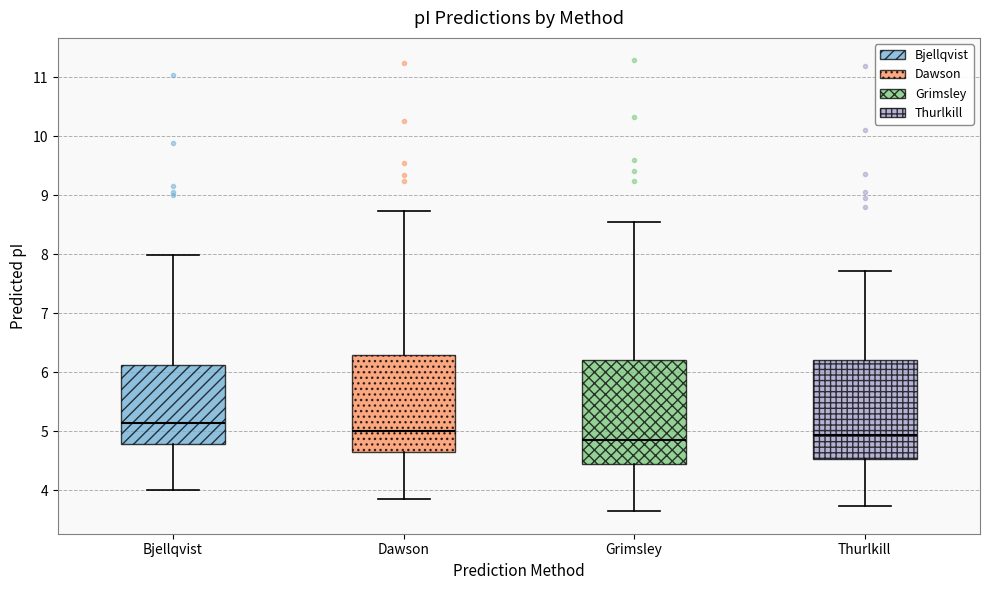

Where does the median line of the box for Grimsley sit on the y-axis? The values are not printed on the chart, so give them approximately, as read against the axis.

4.9